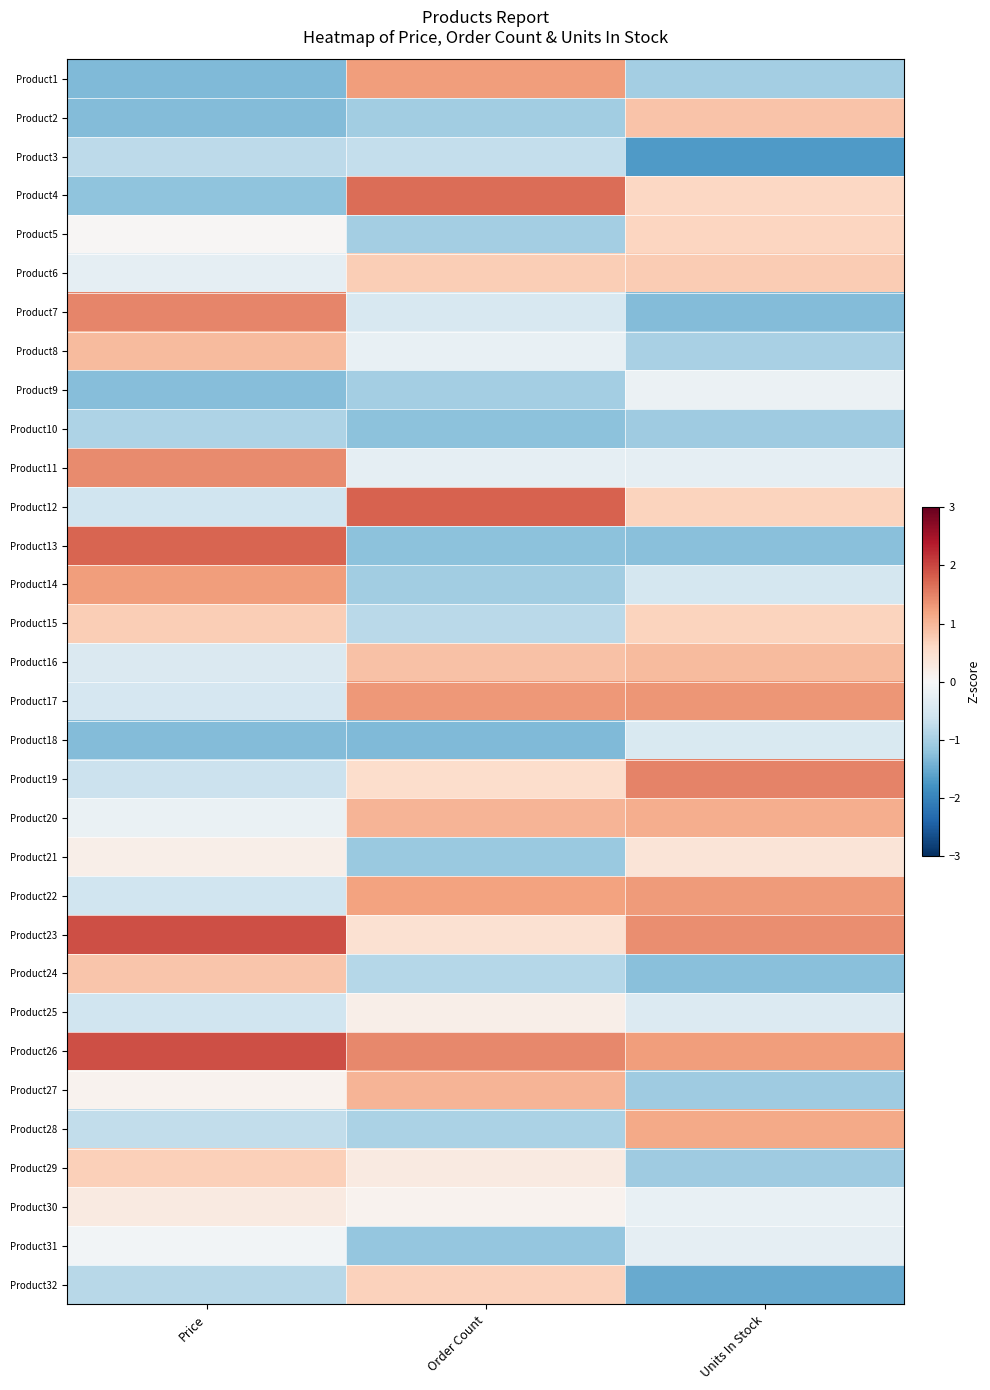

Reading left to right, list all the values displayed in this chart.

Product1: Price=-1.3	Order Count=1.3	Units In Stock=-1.0
Product2: Price=-1.3	Order Count=-1.0	Units In Stock=0.8
Product3: Price=-0.8	Order Count=-0.7	Units In Stock=-1.7
Product4: Price=-1.2	Order Count=1.7	Units In Stock=0.6
Product5: Price=0.0	Order Count=-1.0	Units In Stock=0.6
Product6: Price=-0.3	Order Count=0.7	Units In Stock=0.8
Product7: Price=1.5	Order Count=-0.5	Units In Stock=-1.3
Product8: Price=1.0	Order Count=-0.2	Units In Stock=-1.0
Product9: Price=-1.3	Order Count=-1.0	Units In Stock=-0.2
Product10: Price=-0.9	Order Count=-1.2	Units In Stock=-1.1
Product11: Price=1.4	Order Count=-0.3	Units In Stock=-0.3
Product12: Price=-0.6	Order Count=1.8	Units In Stock=0.7
Product13: Price=1.8	Order Count=-1.2	Units In Stock=-1.3
Product14: Price=1.3	Order Count=-1.0	Units In Stock=-0.5
Product15: Price=0.7	Order Count=-0.8	Units In Stock=0.7
Product16: Price=-0.4	Order Count=0.9	Units In Stock=0.9
Product17: Price=-0.5	Order Count=1.3	Units In Stock=1.3
Product18: Price=-1.3	Order Count=-1.3	Units In Stock=-0.5
Product19: Price=-0.7	Order Count=0.5	Units In Stock=1.5
Product20: Price=-0.2	Order Count=1.0	Units In Stock=1.1
Product21: Price=0.2	Order Count=-1.1	Units In Stock=0.4
Product22: Price=-0.6	Order Count=1.2	Units In Stock=1.3
Product23: Price=1.9	Order Count=0.5	Units In Stock=1.4
Product24: Price=0.8	Order Count=-0.9	Units In Stock=-1.3
Product25: Price=-0.6	Order Count=0.2	Units In Stock=-0.4
Product26: Price=1.9	Order Count=1.4	Units In Stock=1.3
Product27: Price=0.1	Order Count=1.0	Units In Stock=-1.1
Product28: Price=-0.7	Order Count=-1.0	Units In Stock=1.1
Product29: Price=0.7	Order Count=0.3	Units In Stock=-1.1
Product30: Price=0.3	Order Count=0.1	Units In Stock=-0.2
Product31: Price=-0.1	Order Count=-1.2	Units In Stock=-0.3
Product32: Price=-0.8	Order Count=0.7	Units In Stock=-1.5